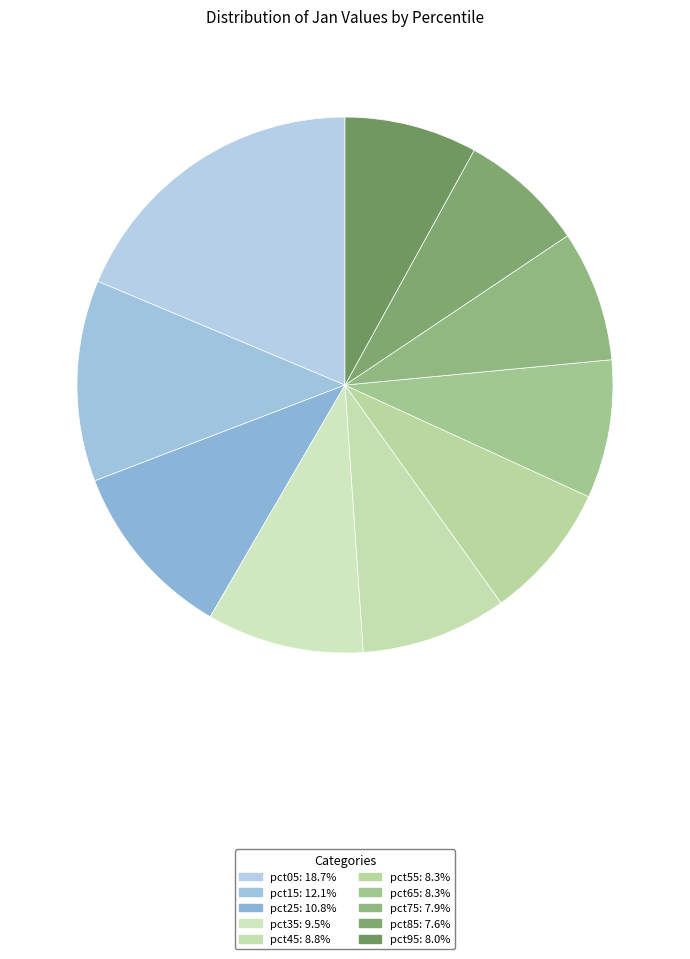

What is the change in value from pct15 to pct25?

-0.2